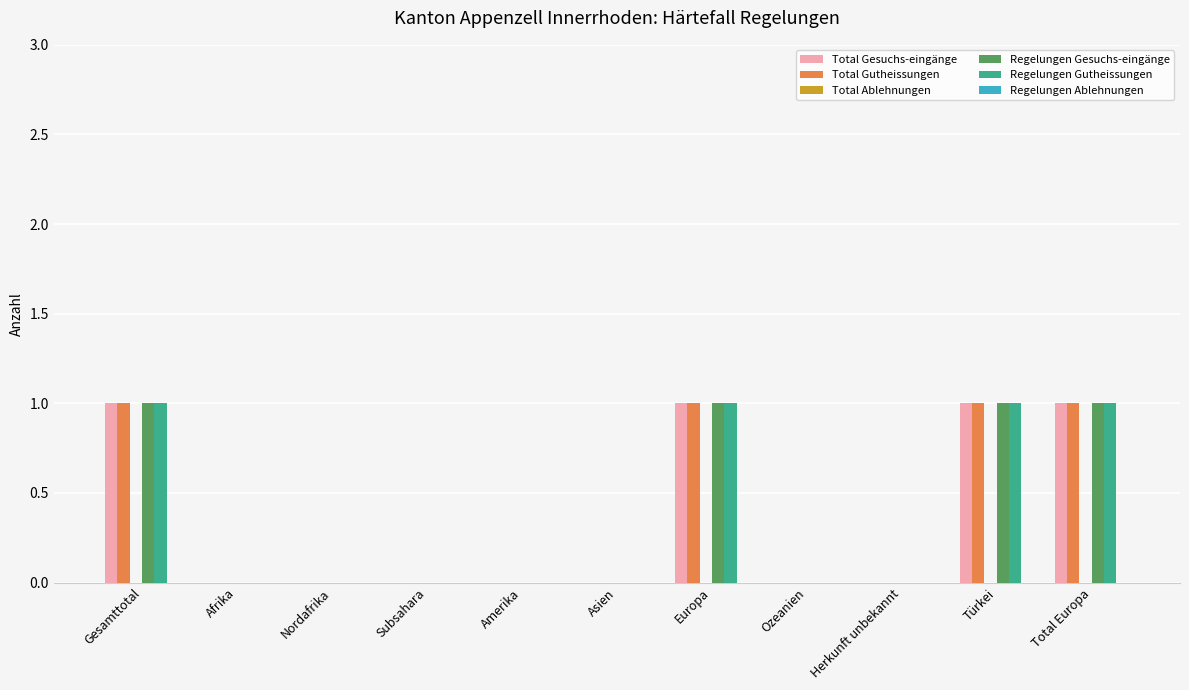

What is the approximate value of Regelungen Gesuchs-eingänge at Europa?

1